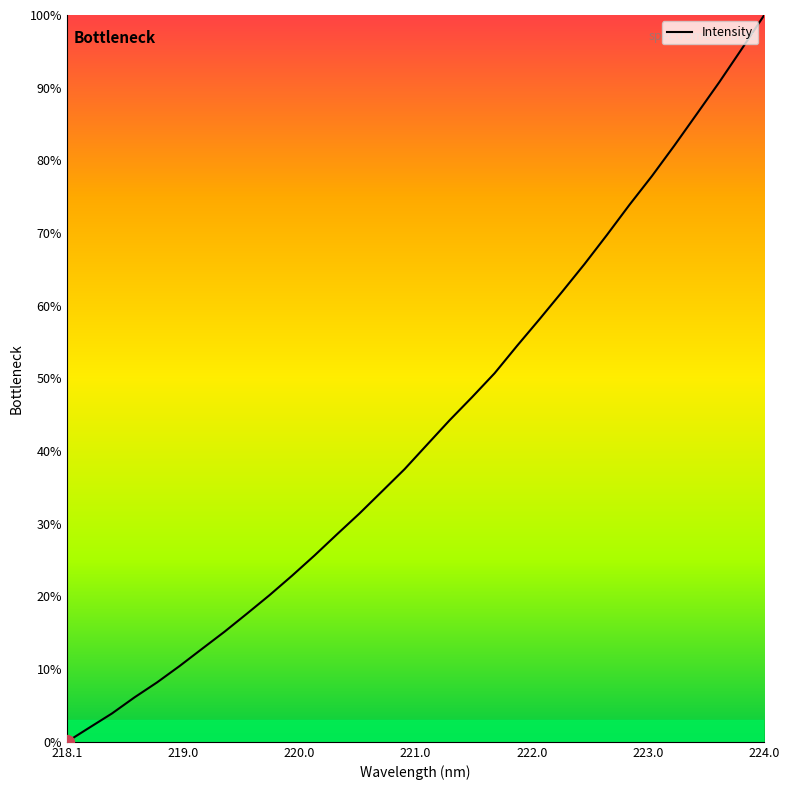

What is the difference between the maximum and minimum values?

100.0